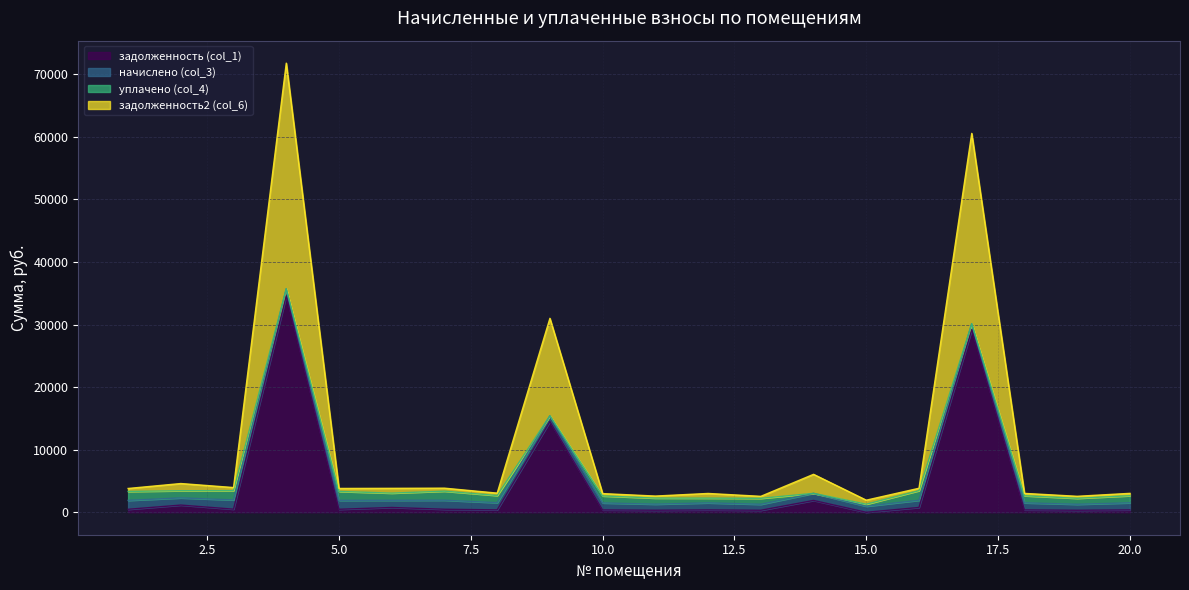

Which series has the widest spread of values?

задолженность2 (col_6)